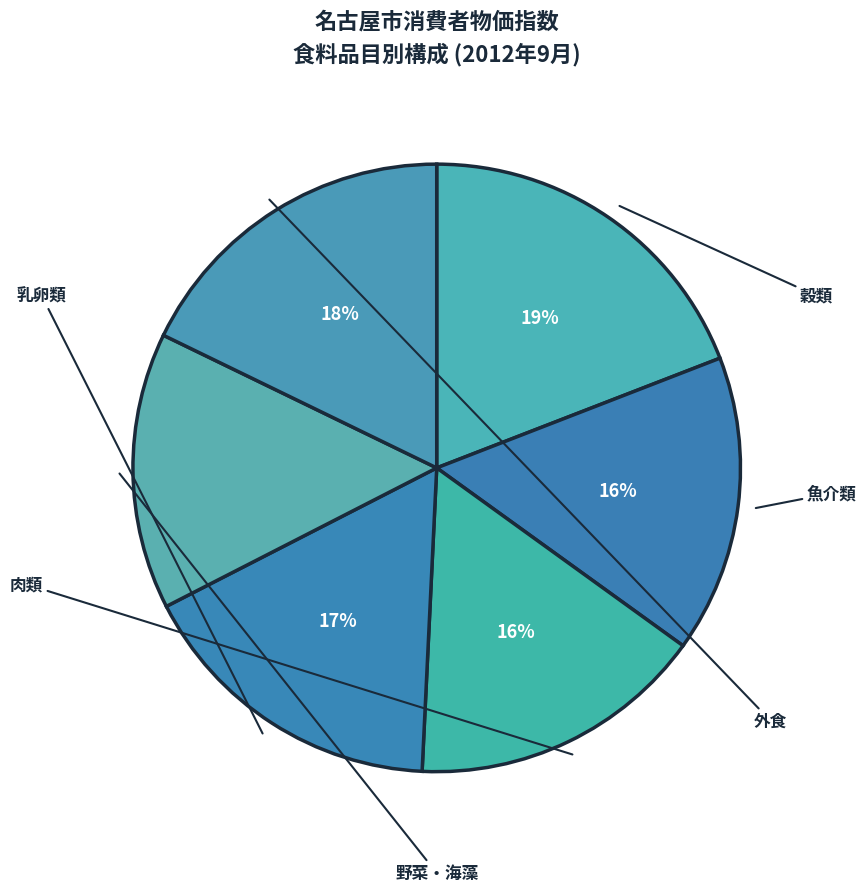

Is it true that 肉類 is 1% of the pie?

False